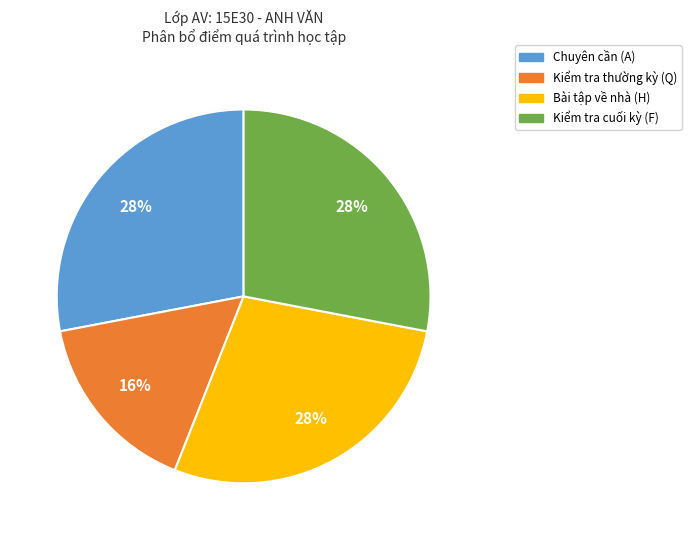

To the nearest percent, what is the average slice percentage?

25%